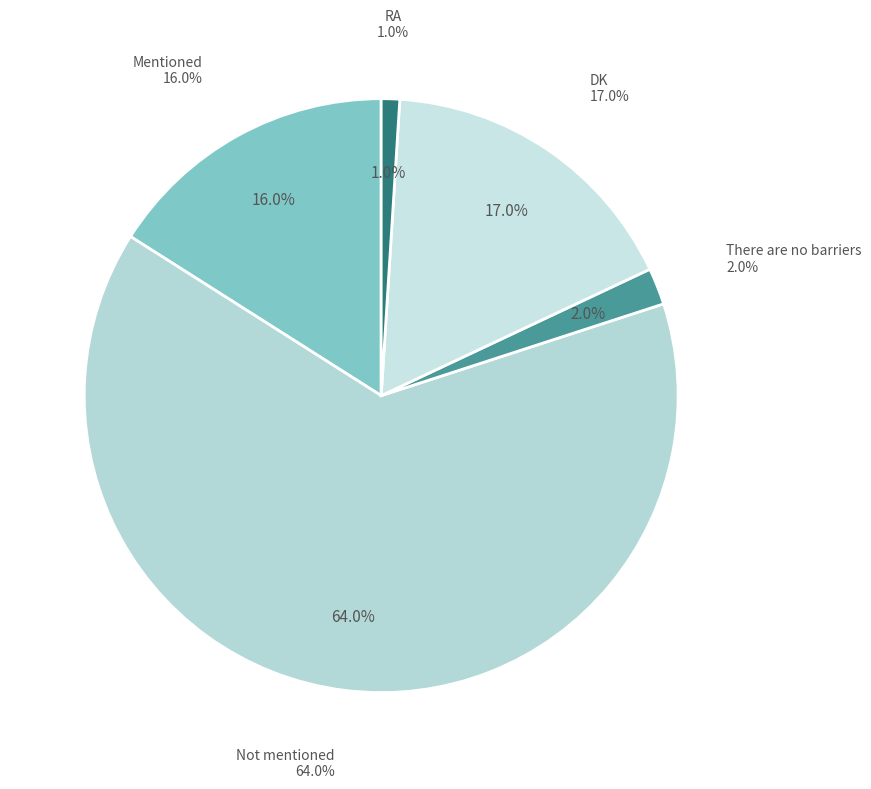

What percentage is the Mentioned slice, to the nearest percent?

16%